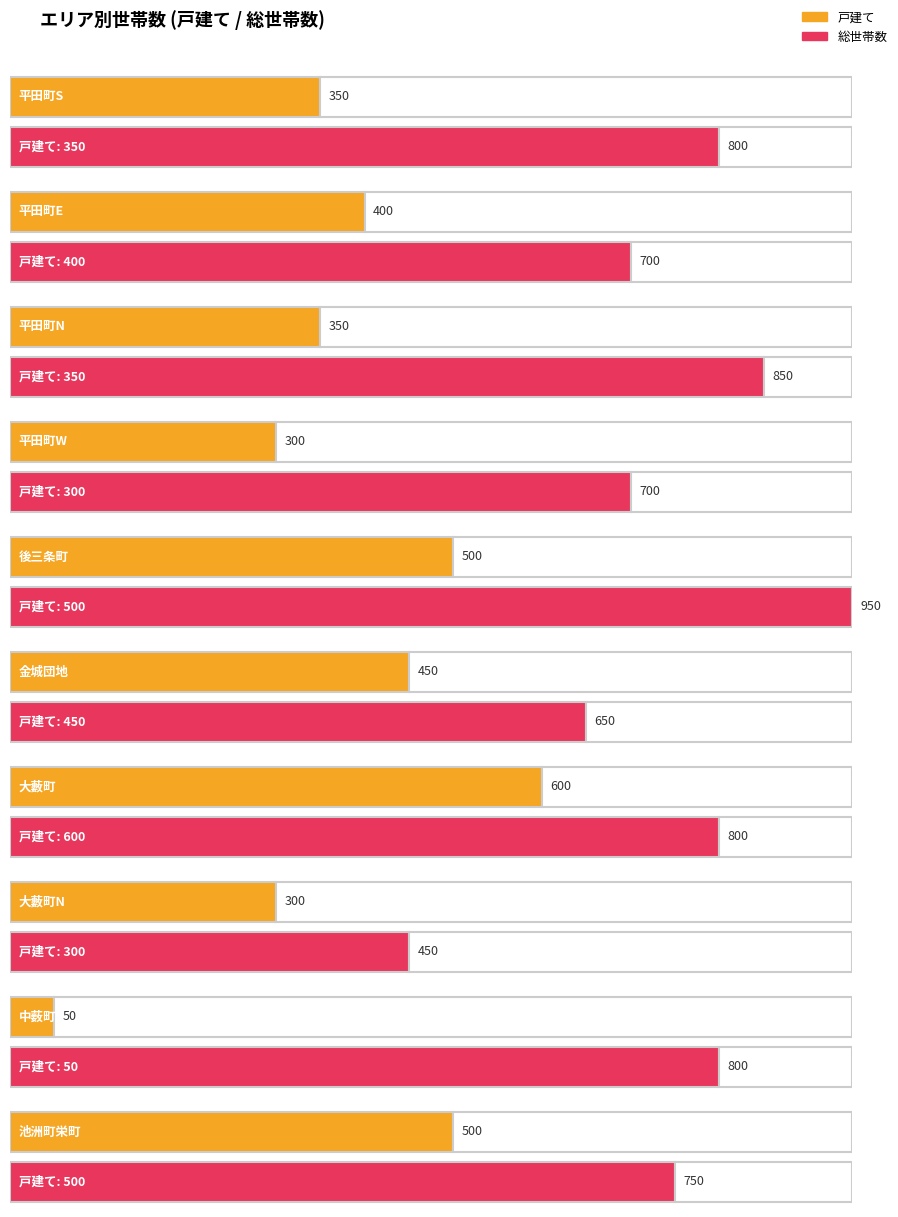

Is it true that 集合住宅 equals 200 at 金城団地?

True